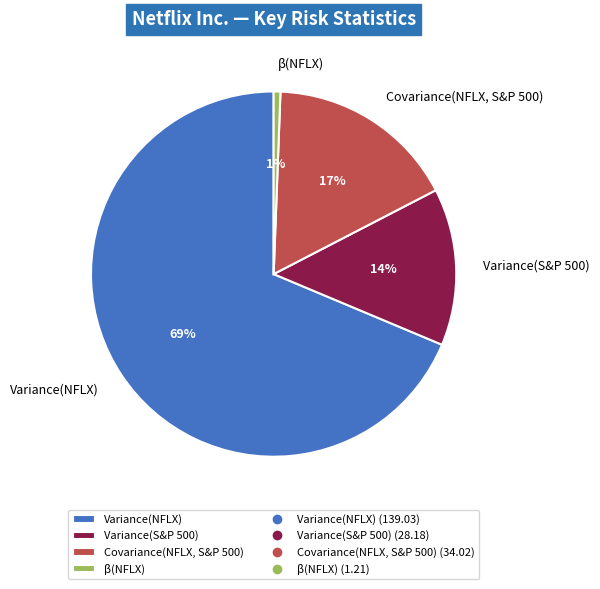

How many slices are in this pie chart?

4